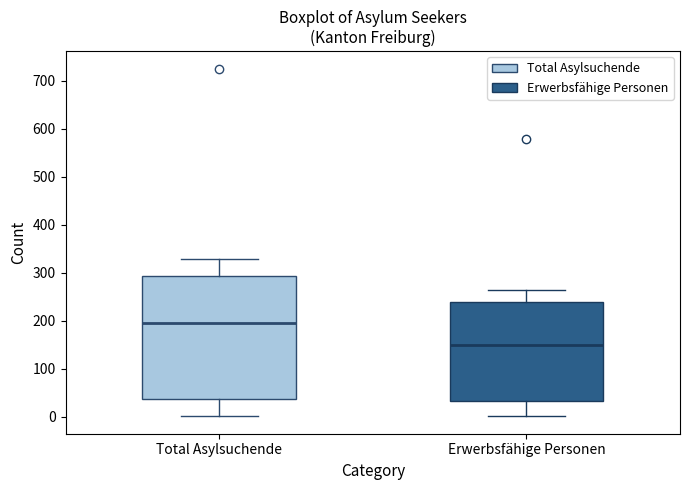

Which box has the highest median line?

Total Asylsuchende